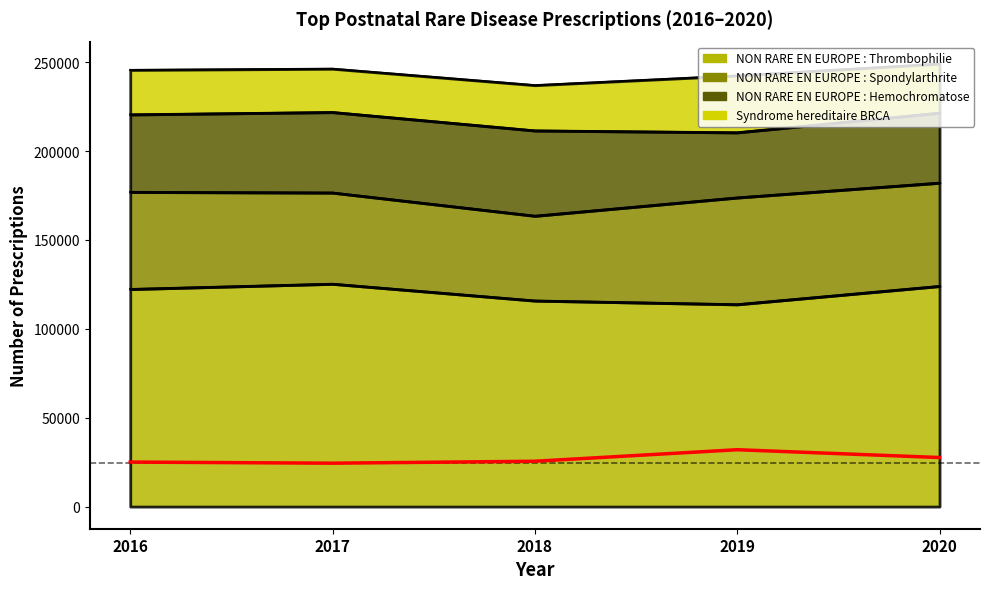

True or false: NON RARE EN EUROPE : Thrombophilie and Syndrome hereditaire BRCA cross at least once.

False